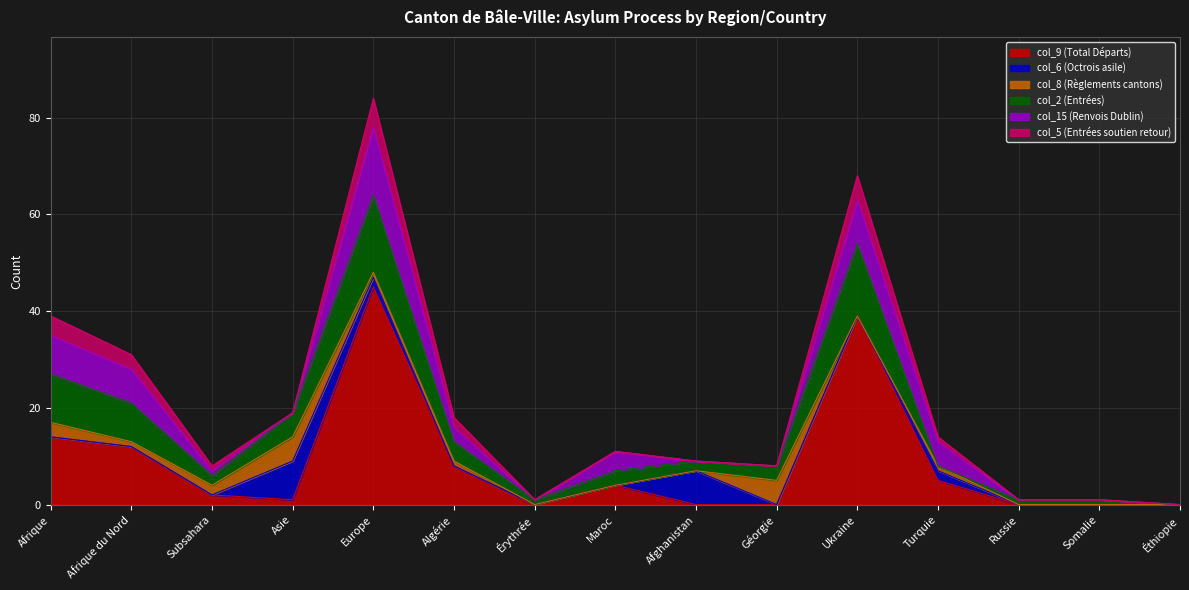

Which category has the highest value in the col_9 (Total Départs) series?

Europe